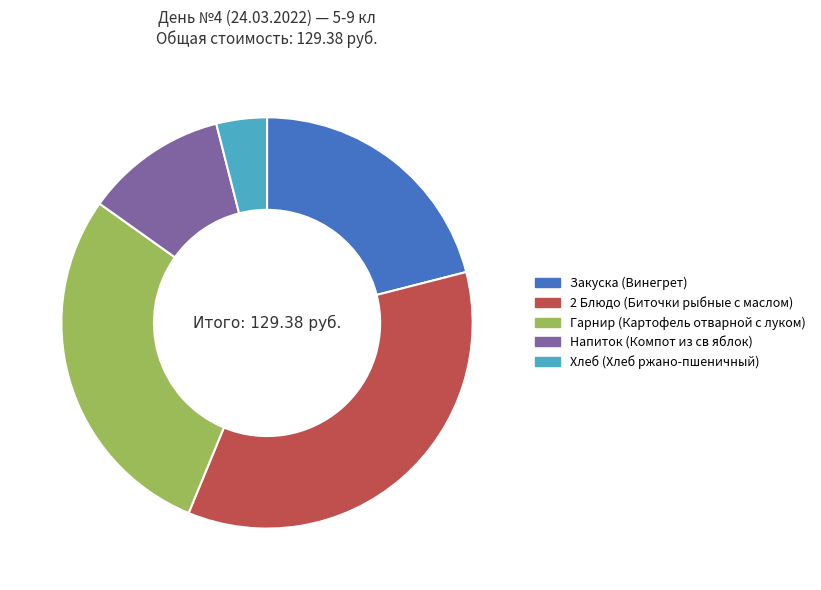

How many slices are in this pie chart?

5